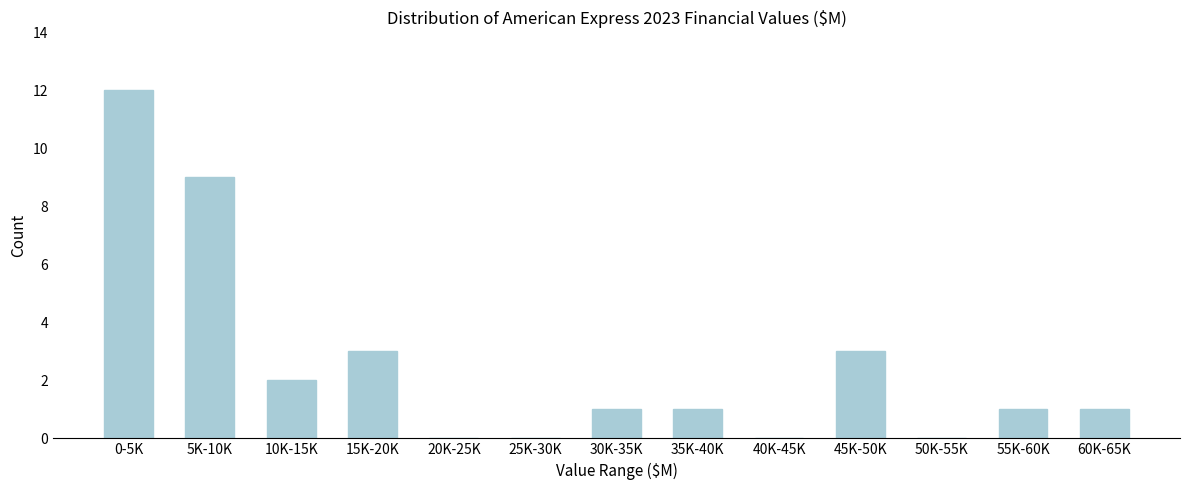

Reading left to right, list all the values displayed in this chart.

0-5K=12	5K-10K=9	10K-15K=2	15K-20K=3	20K-25K=0	25K-30K=0	30K-35K=1	35K-40K=1	40K-45K=0	45K-50K=3	50K-55K=0	55K-60K=1	60K-65K=1